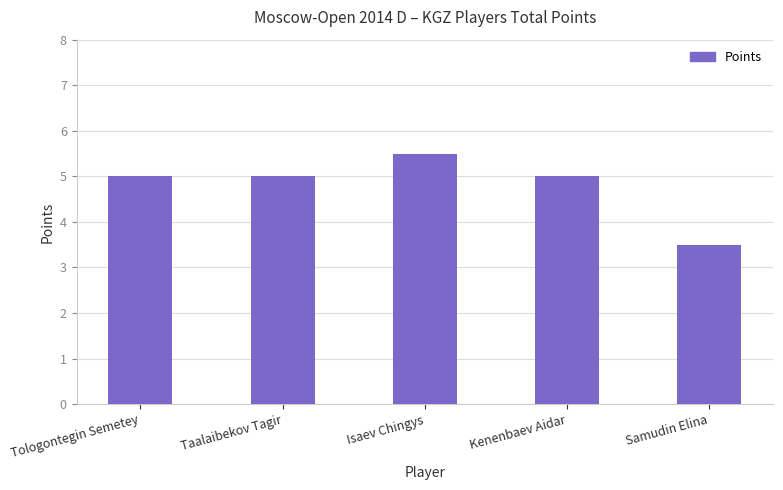

What value does the data have at Tologontegin Semetey?

5.0